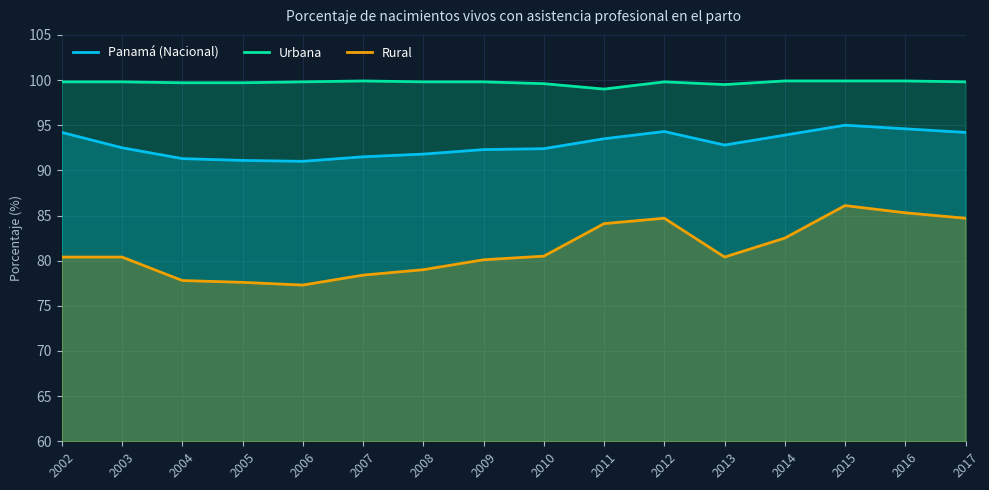

At which category is the sum across all series the highest?

2015